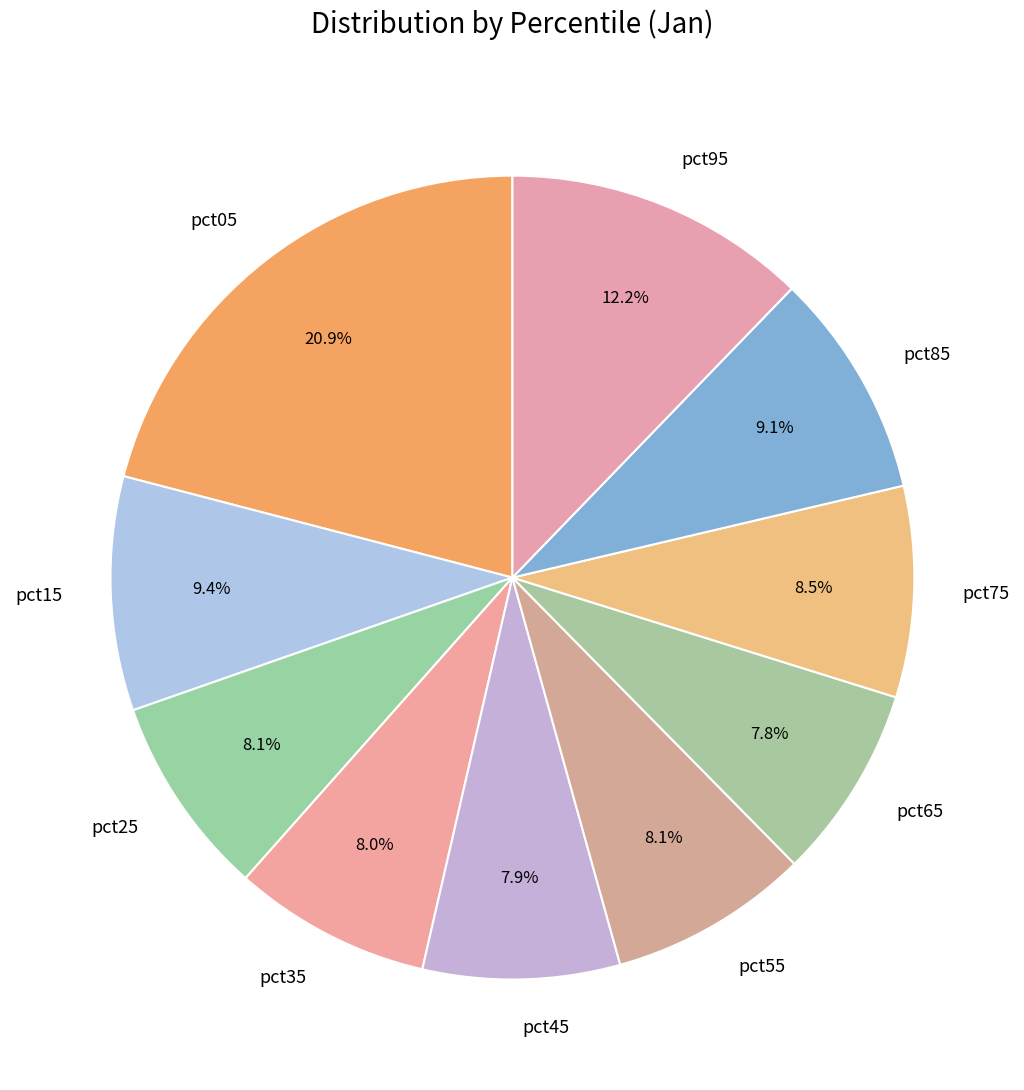

What percentage is the pct95 slice, to the nearest percent?

12%